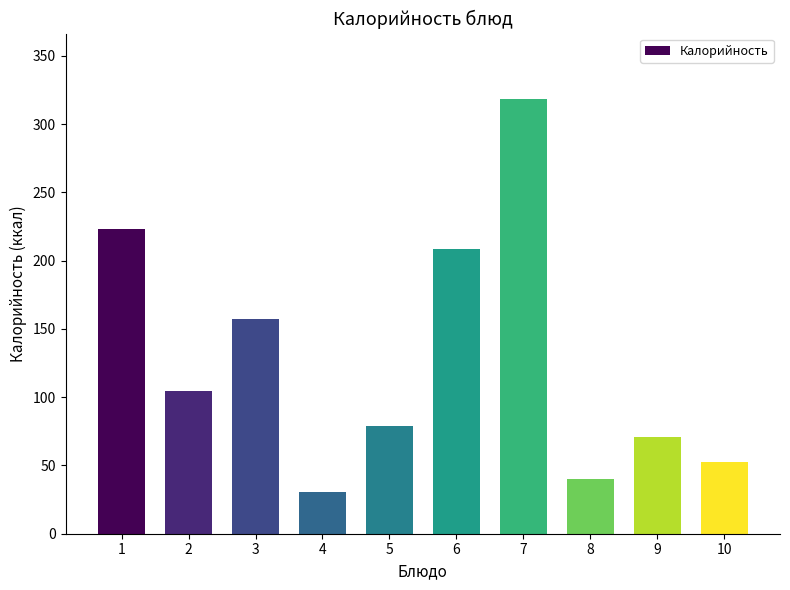

Reading left to right, list all the values displayed in this chart.

1=223.4	2=104.8	3=157.5	4=30.8	5=78.6	6=208.3	7=318.5	8=40.4	9=70.5	10=52.2